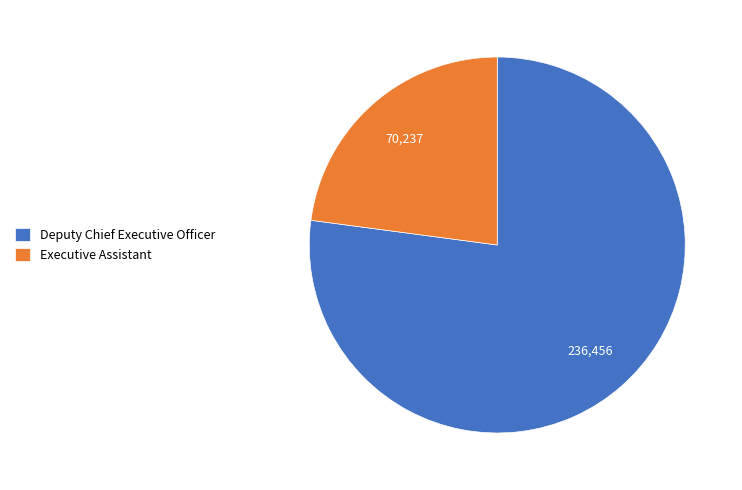

Which slice is the smallest?

Executive Assistant